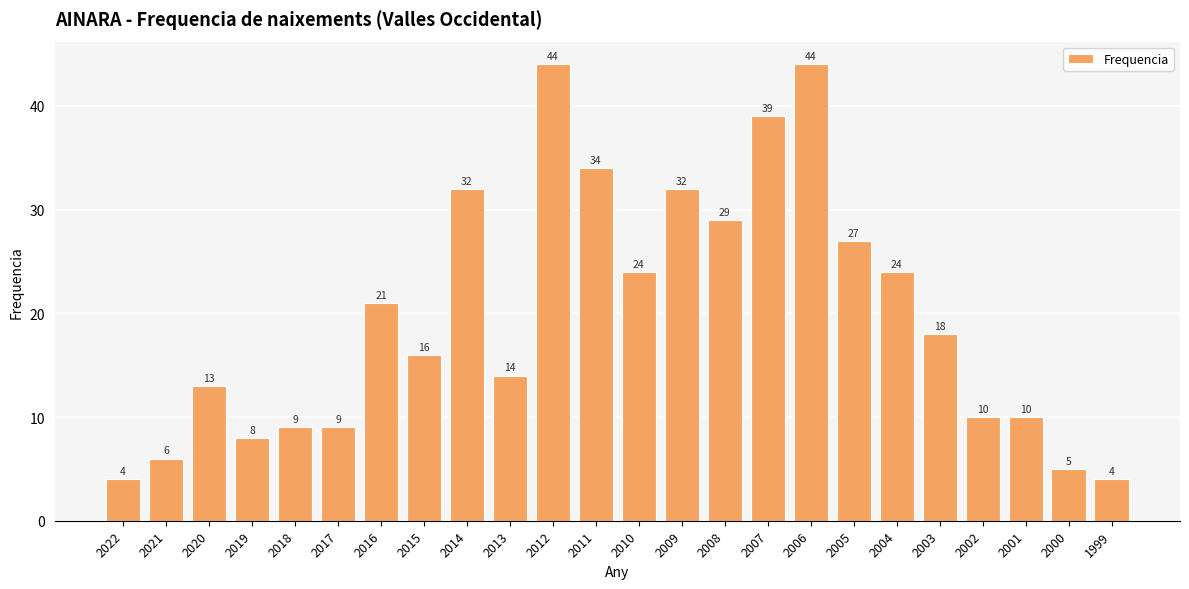

What is the value of the 14th bar from the left?

32